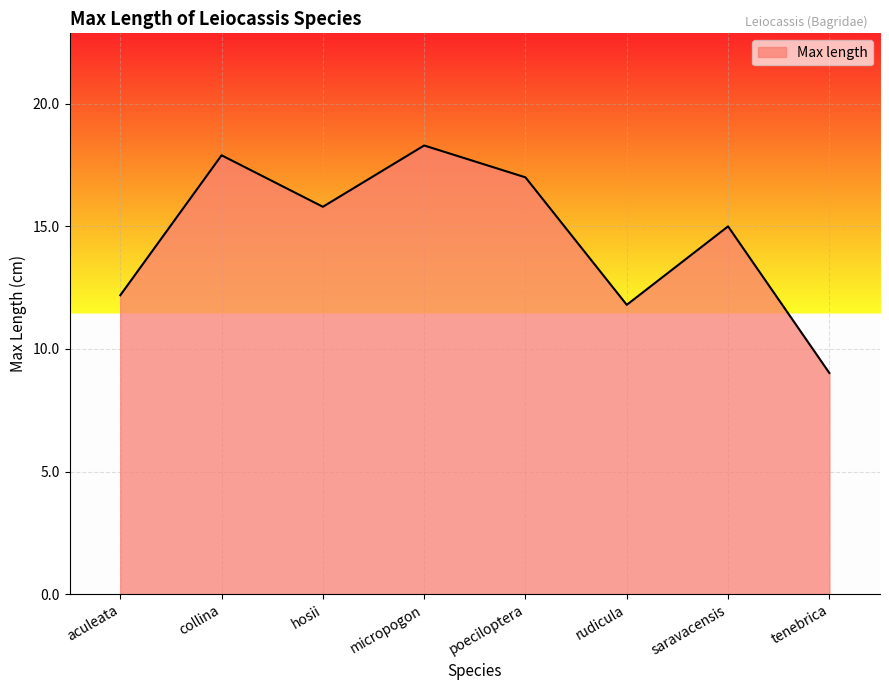

What is the sum of all values?

117.0